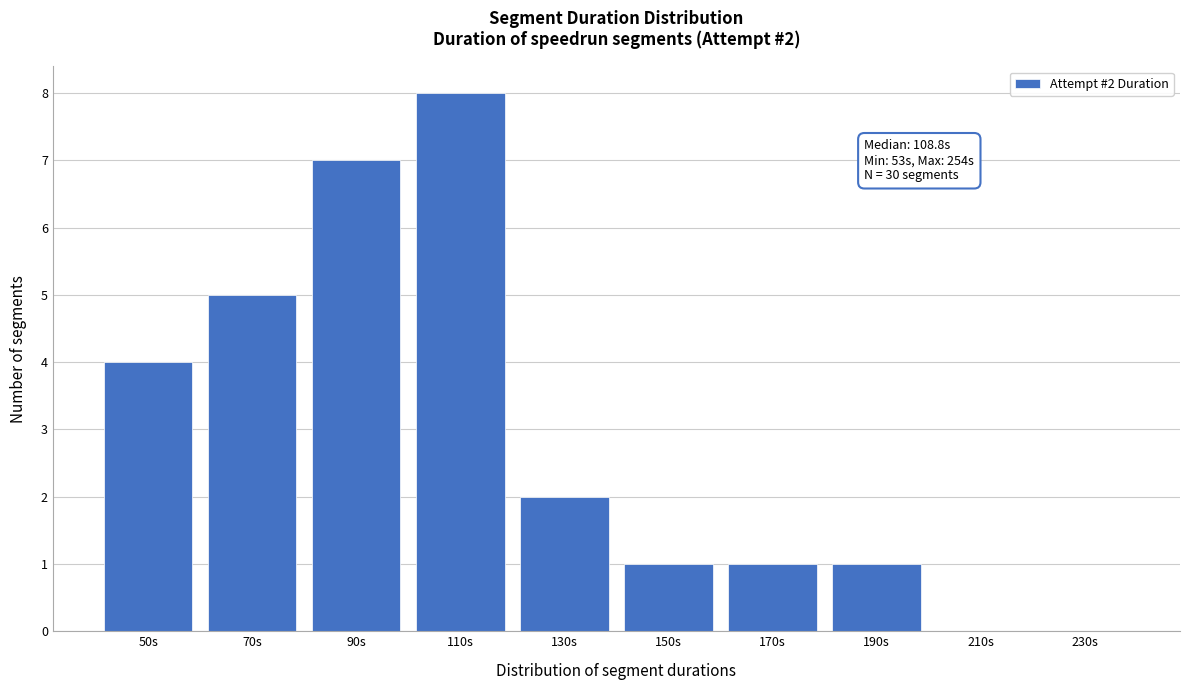

Reading right to left, what are all the values shown in this chart?

230s=0	210s=0	190s=1	170s=1	150s=1	130s=2	110s=8	90s=7	70s=5	50s=4